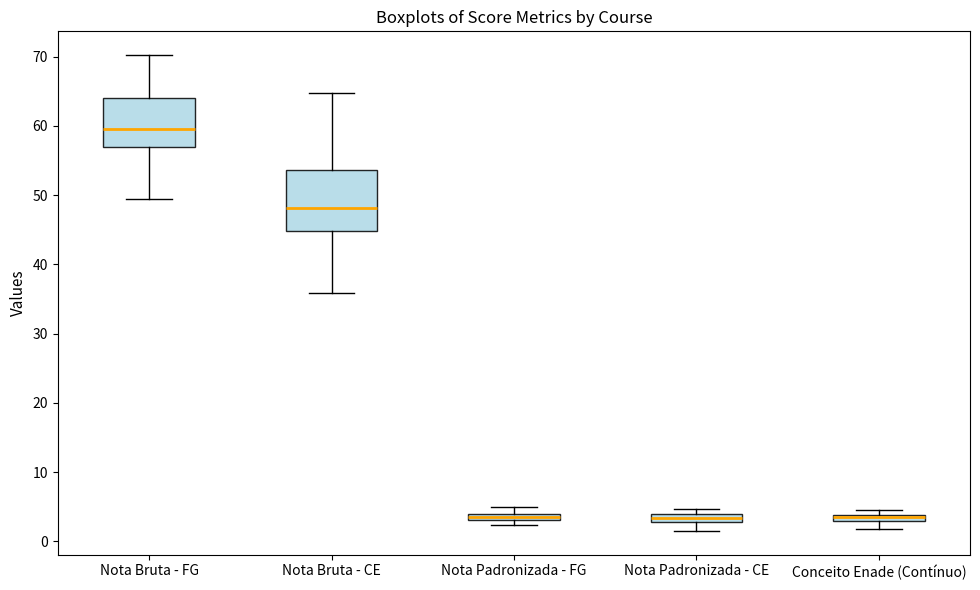

Where is the lower edge of the box for Nota Padronizada - FG on the y-axis? The values are not printed on the chart, so give them approximately, as read against the axis.

3